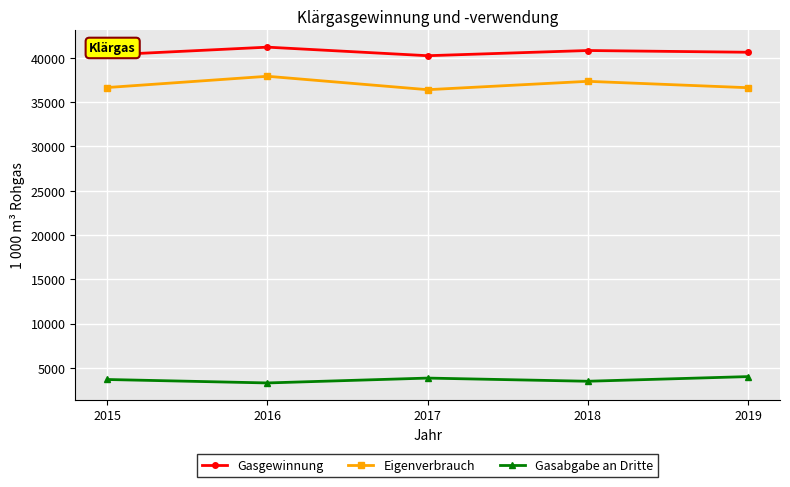

What is the sum of all Gasabgabe an Dritte values?

18285